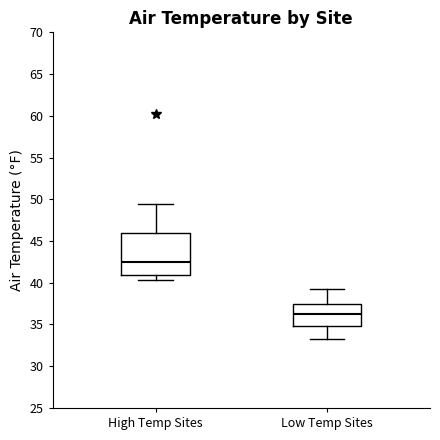

Which box's median line is the lowest?

Low Temp Sites